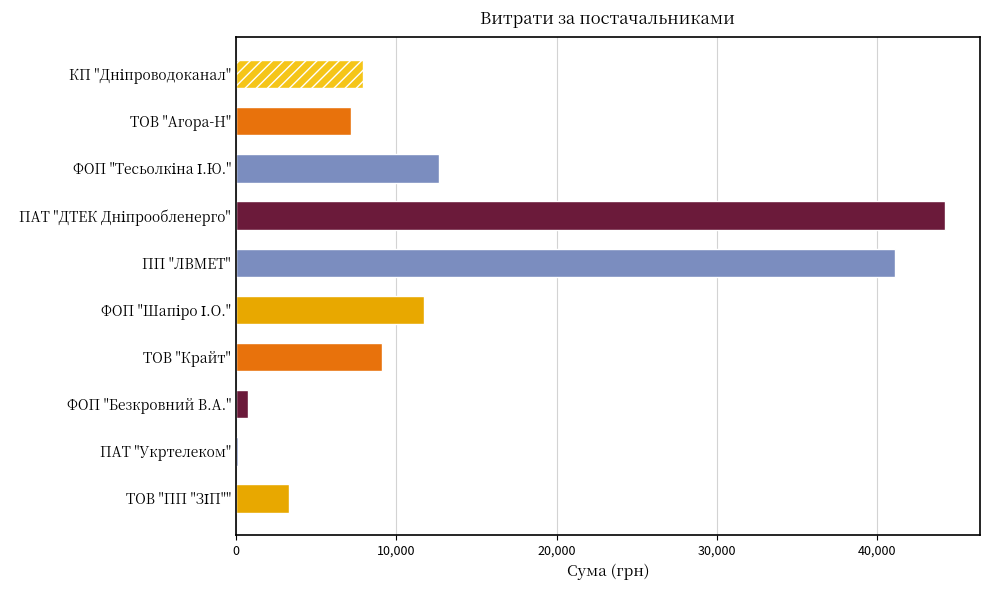

How many categories are shown in the chart?

10